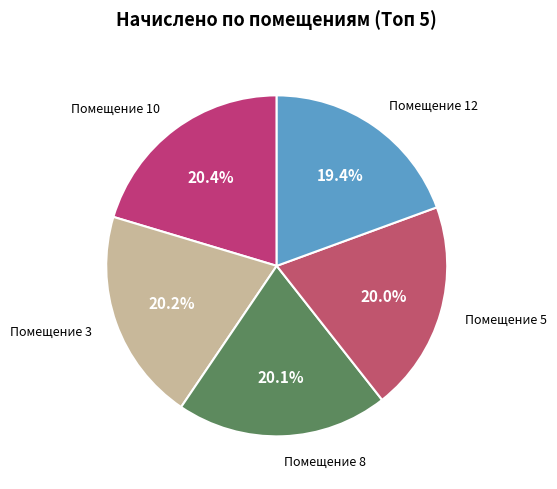

How many slices are in this pie chart?

5